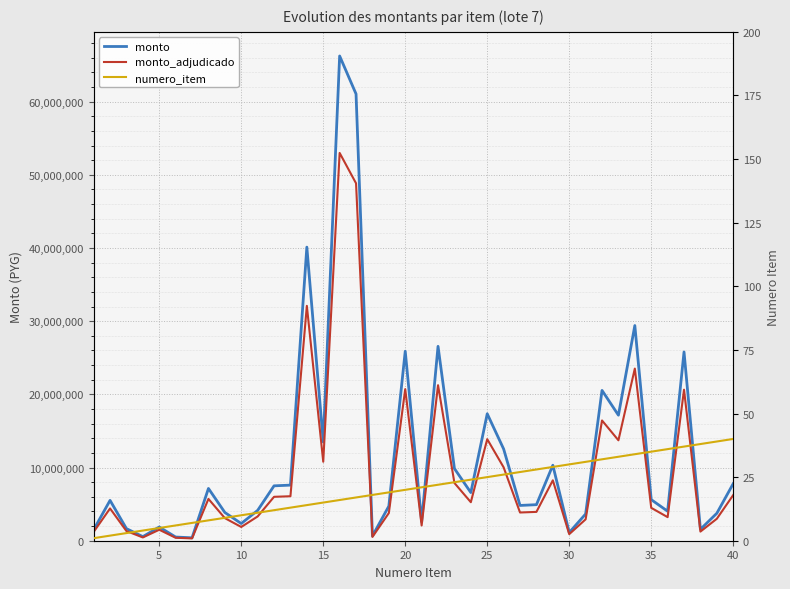

True or false: monto_adjudicado has more than 1 points higher than both neighbors.

True